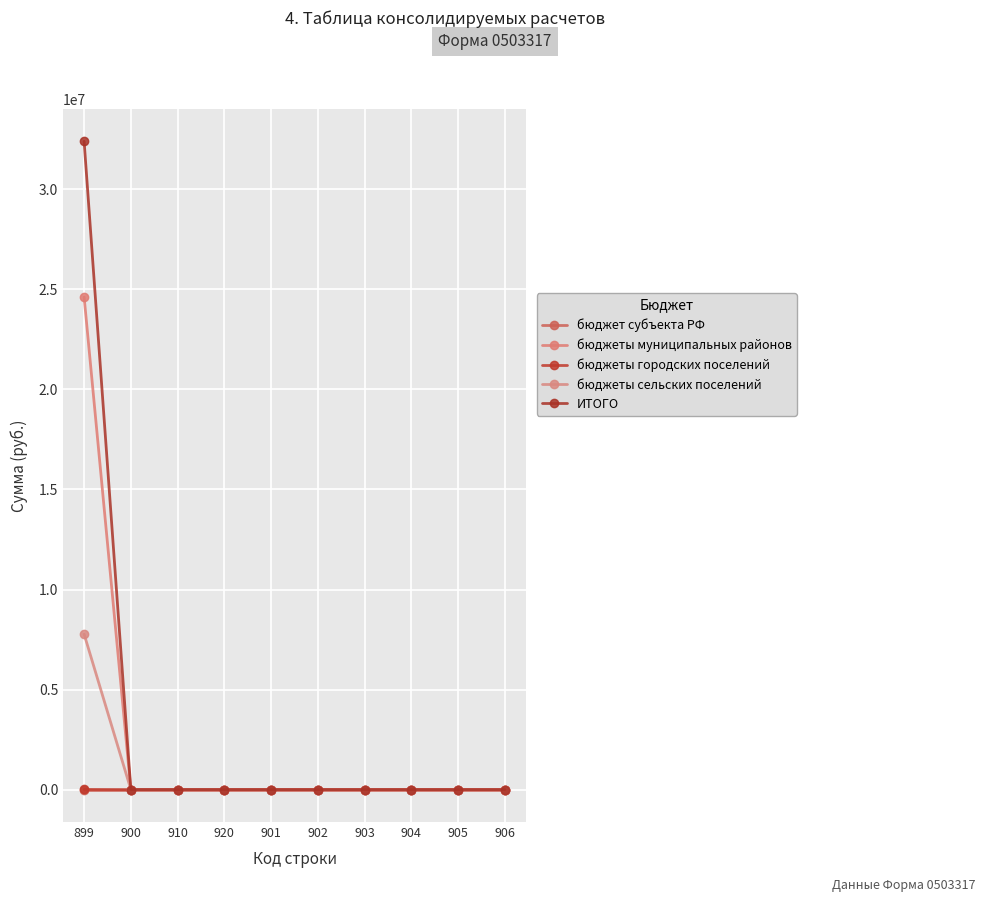

Reading left to right, extract all data points from this chart.

бюджет субъекта РФ: 0.0	0.0	0.0	0.0	0.0	0.0	0.0	0.0	0.0	0.0
бюджеты муниципальных районов: 24621998.2	0.0	0.0	0.0	0.0	0.0	0.0	0.0	0.0	0.0
бюджеты городских поселений: 7891.4	0.0	0.0	0.0	0.0	0.0	0.0	0.0	0.0	0.0
бюджеты сельских поселений: 7770544.5	0.0	0.0	0.0	0.0	0.0	0.0	0.0	0.0	0.0
ИТОГО: 32400434.1	0.0	0.0	0.0	0.0	0.0	0.0	0.0	0.0	0.0